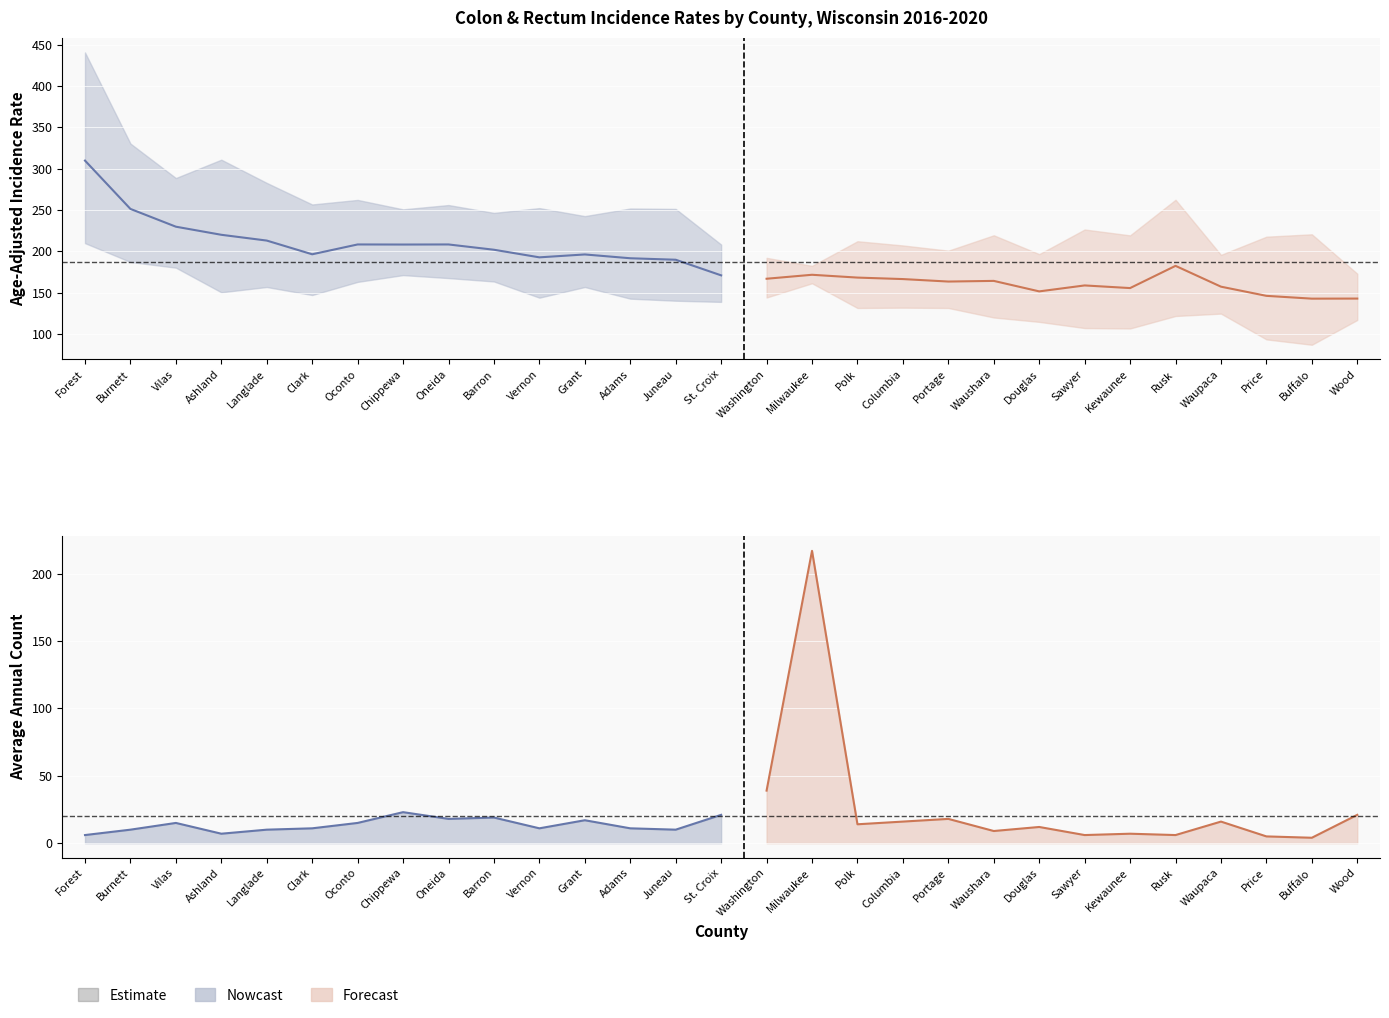

Is it true that upper_ci equals 192.0 at 15?

True